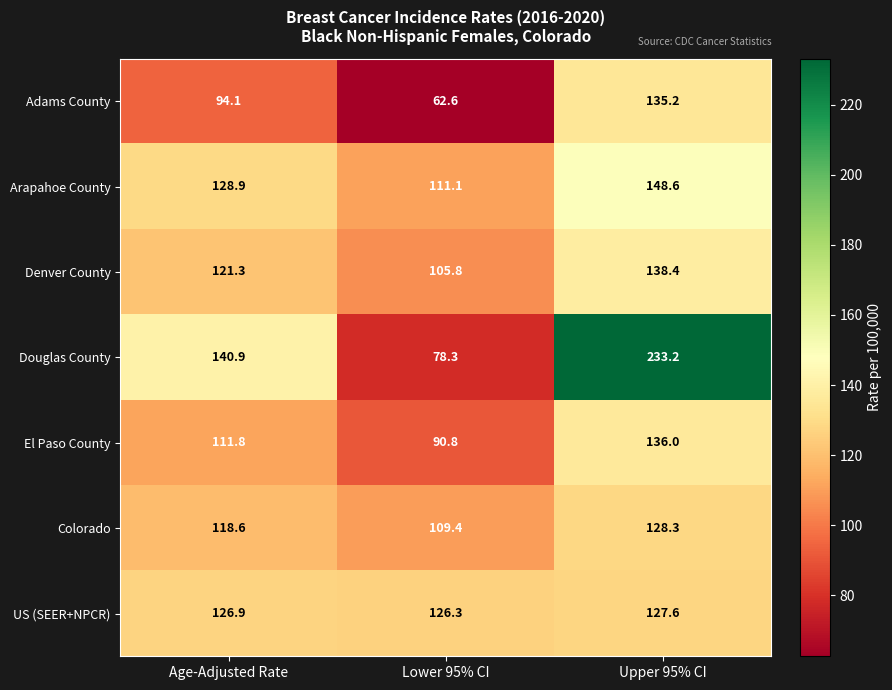

What is the difference between the maximum and minimum values in the Douglas County series?

154.9